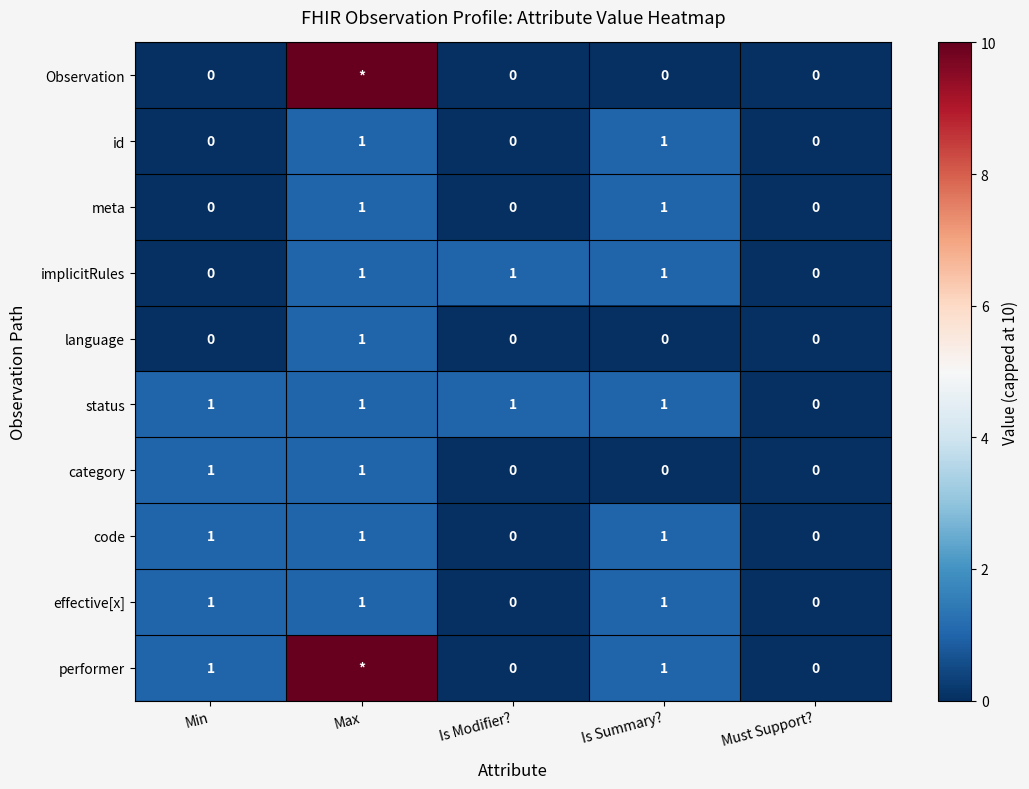

At which label is meta closest to 0?

Min